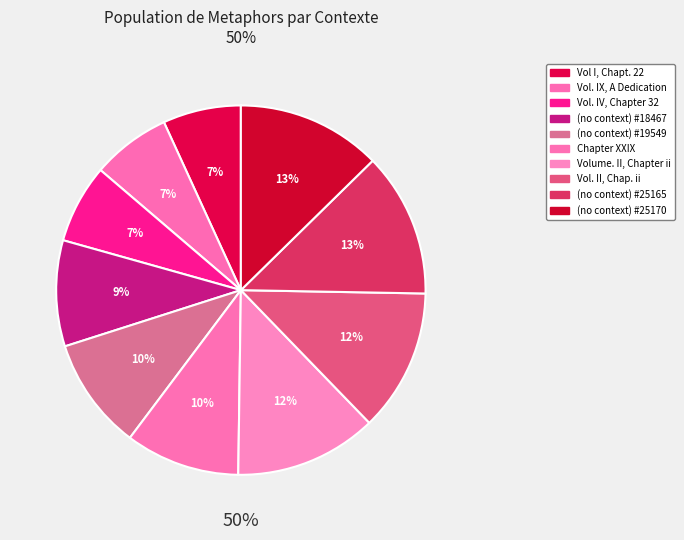

What is the smallest slice in the pie chart?

Vol I, Chapt. 22